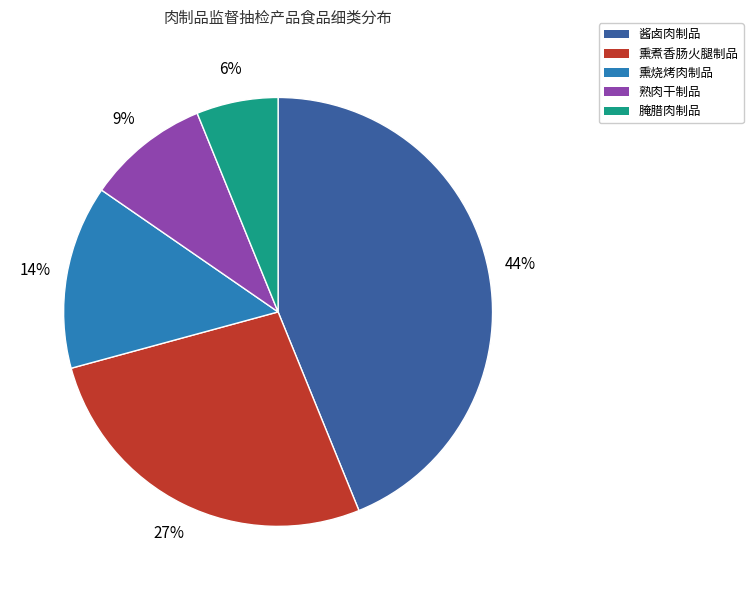

To the nearest percent, what is the difference between the largest and smallest slice percentages?

38%